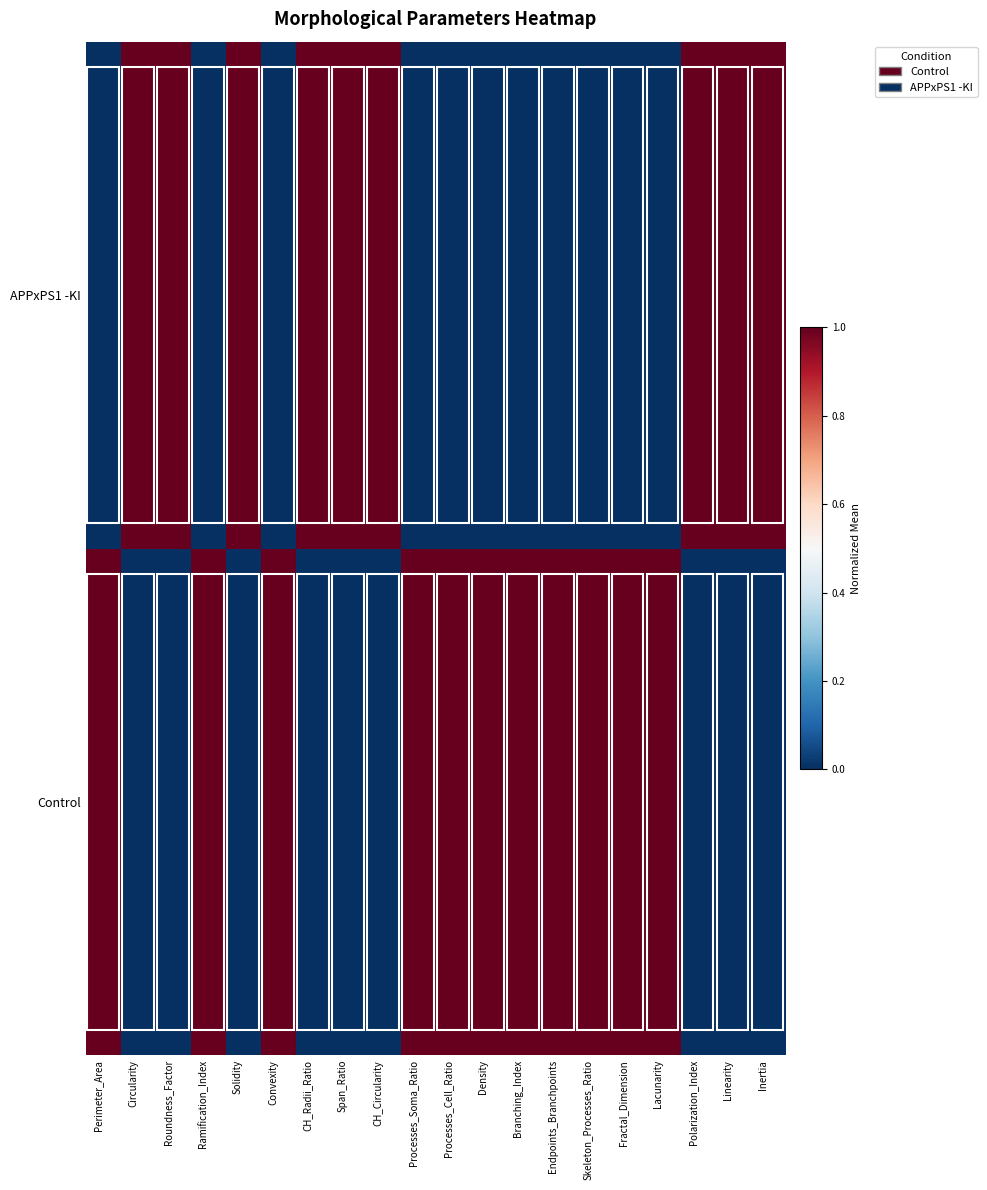

What is the difference between the highest and lowest values at CH_Radii_Ratio?

1